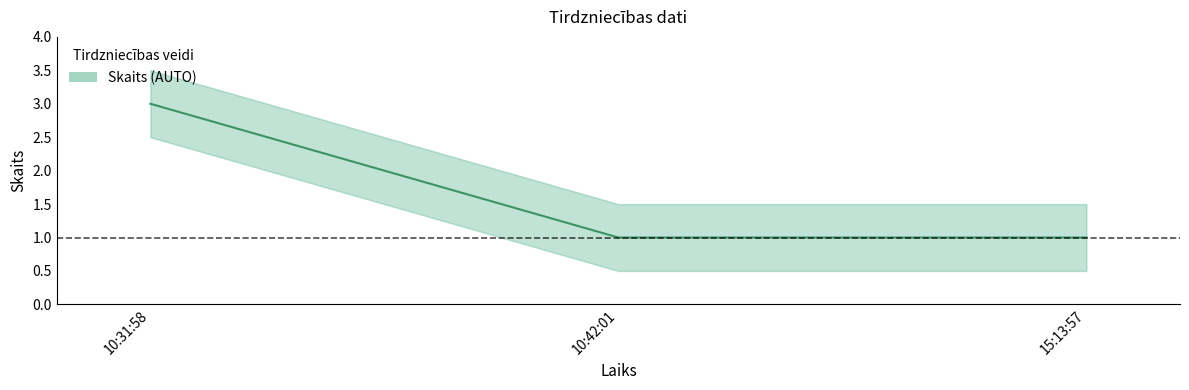

What position from the left is 10:42:01?

2